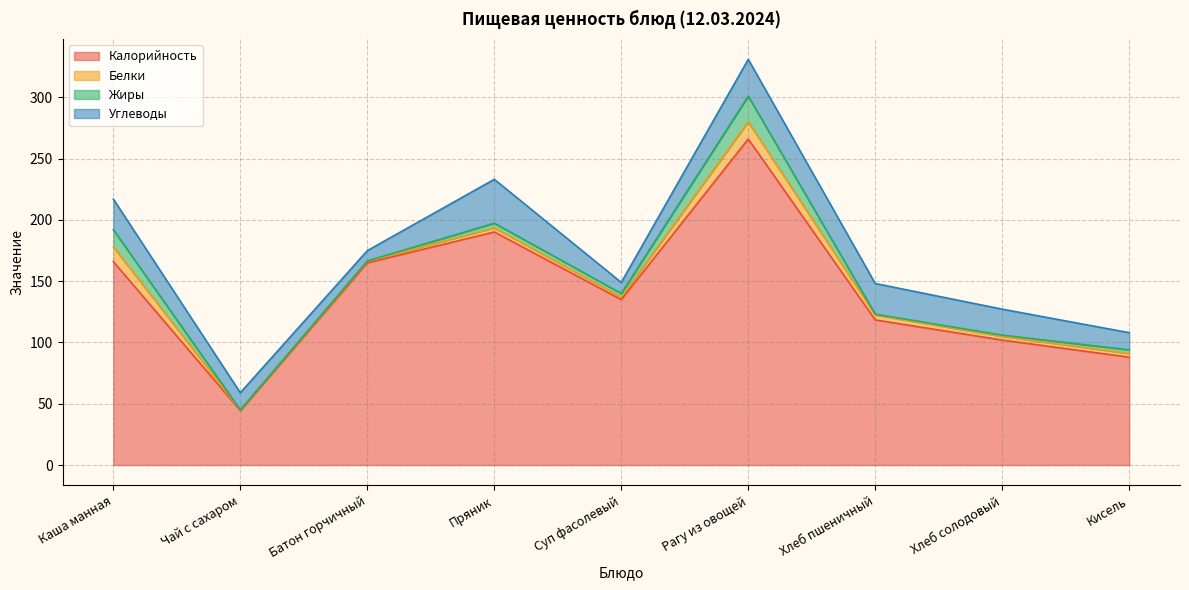

What position from the right is Батон горчичный?

7